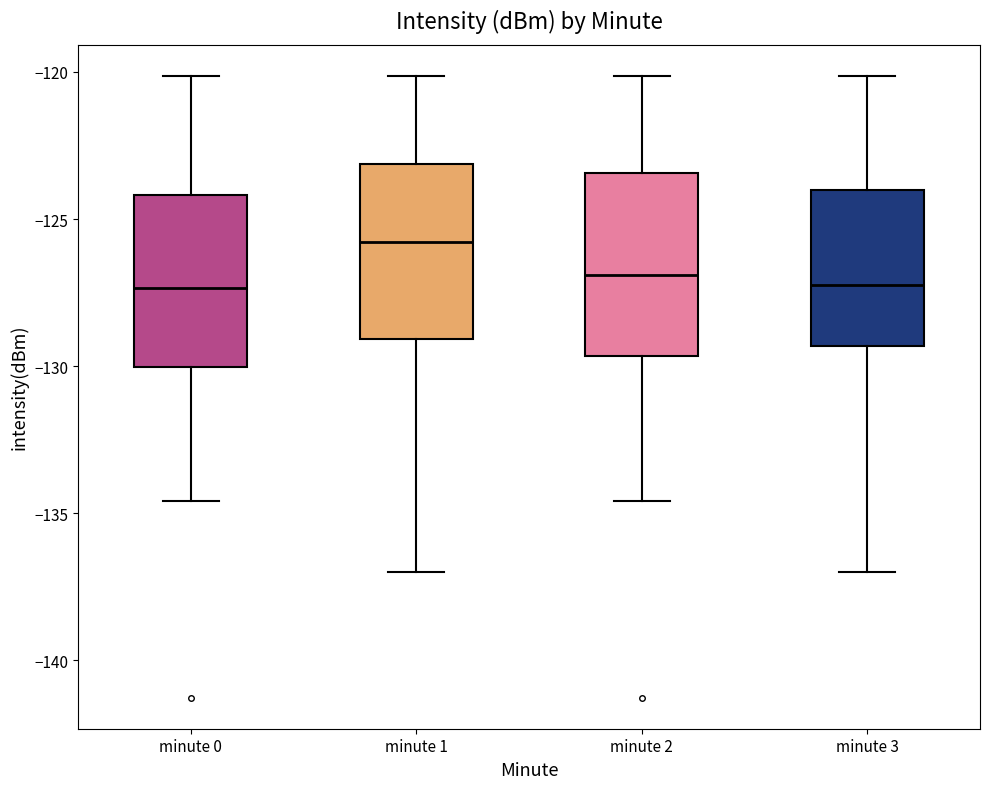

Reading left to right, transcribe this box plot: for each box, give where its median line is, the range the box spans, and where its two whiskers end, as read against the y-axis. The values are not printed on the chart, so give them approximately, as read against the axis.

minute 0: median -127.5, box -130.0 to -124.0, whiskers -134.5 to -120.0
minute 1: median -126.0, box -129.0 to -123.0, whiskers -137.0 to -120.0
minute 2: median -127.0, box -129.5 to -123.5, whiskers -134.5 to -120.0
minute 3: median -127.0, box -129.5 to -124.0, whiskers -137.0 to -120.0